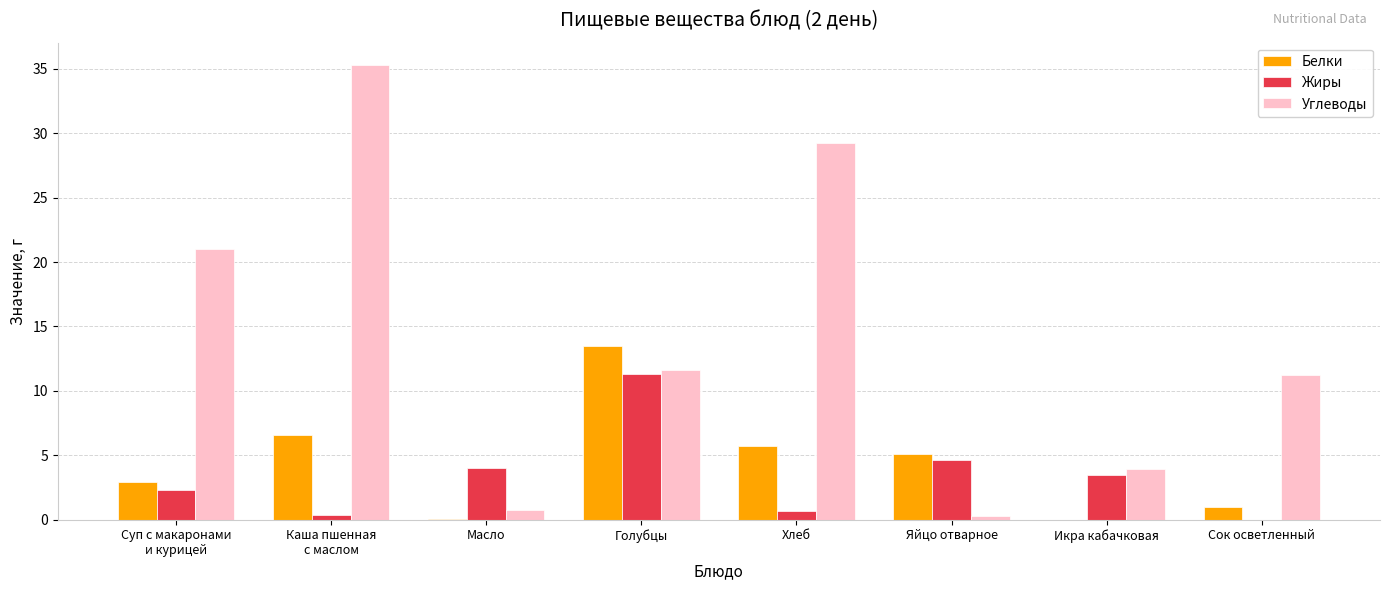

Is it true that Углеводы equals 4.4 at Голубцы?

False